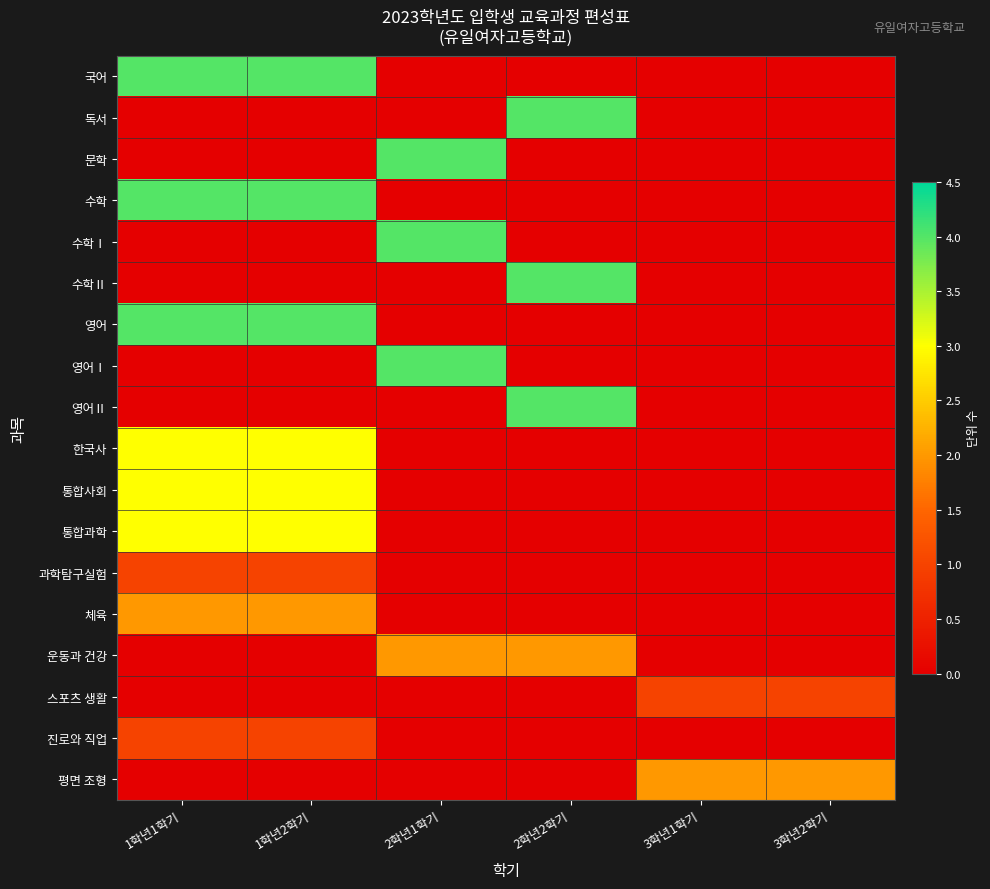

At 2학년1학기, list the series in order from largest to smallest.

문학, 수학Ⅰ, 영어Ⅰ, 운동과 건강, 국어, 독서, 수학, 수학Ⅱ, 영어, 영어Ⅱ, 한국사, 통합사회, 통합과학, 과학탐구실험, 체육, 스포츠 생활, 진로와 직업, 평면 조형